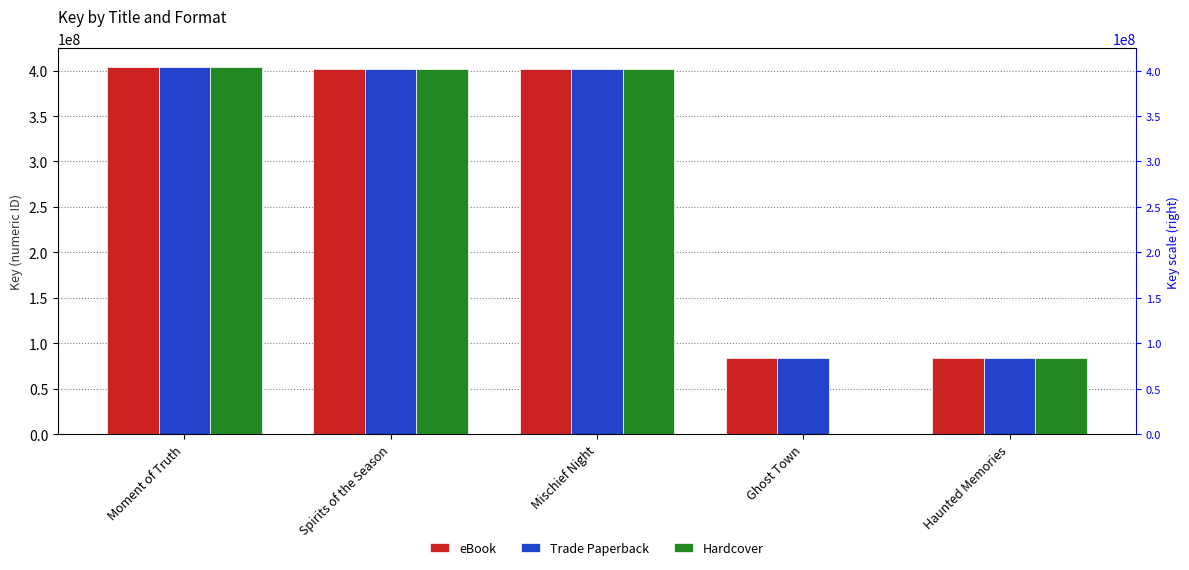

At which category does the chart reach its peak across all series?

Moment of Truth